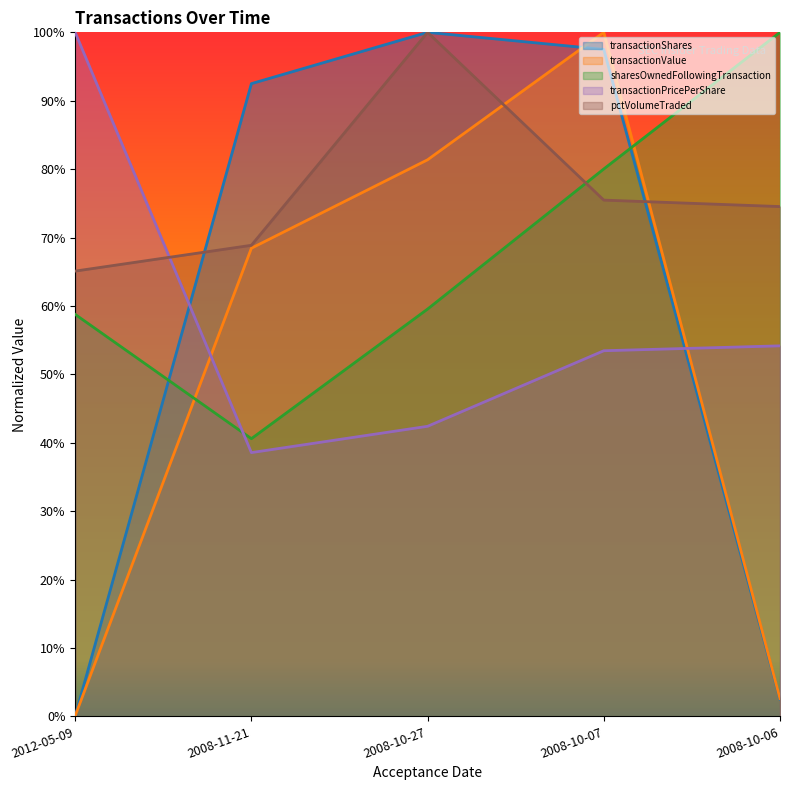

Which label corresponds to the smallest value in the chart?

2012-05-09